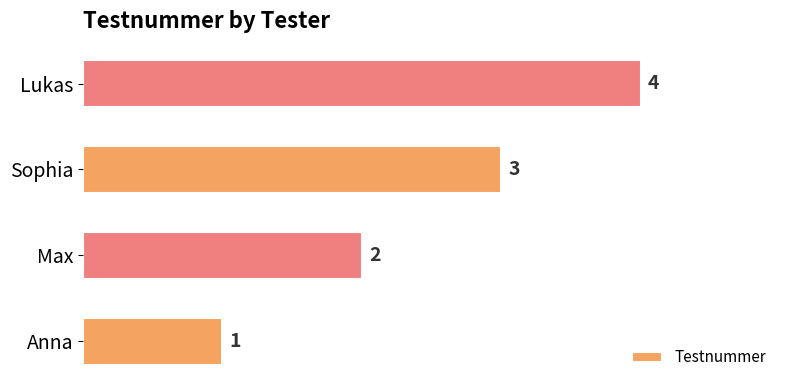

List the labels in order of value, largest first.

Lukas, Sophia, Max, Anna